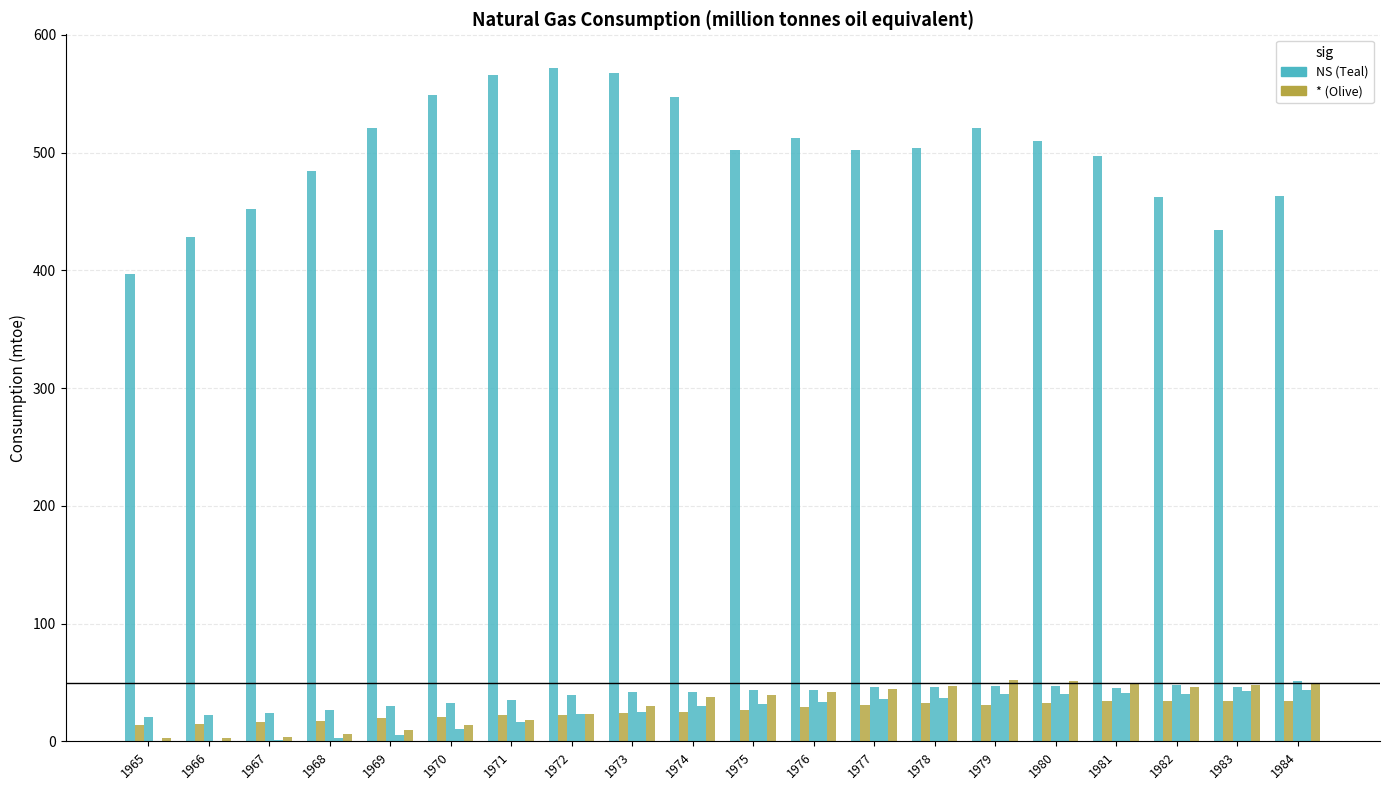

Count the number of data series in this chart.

5